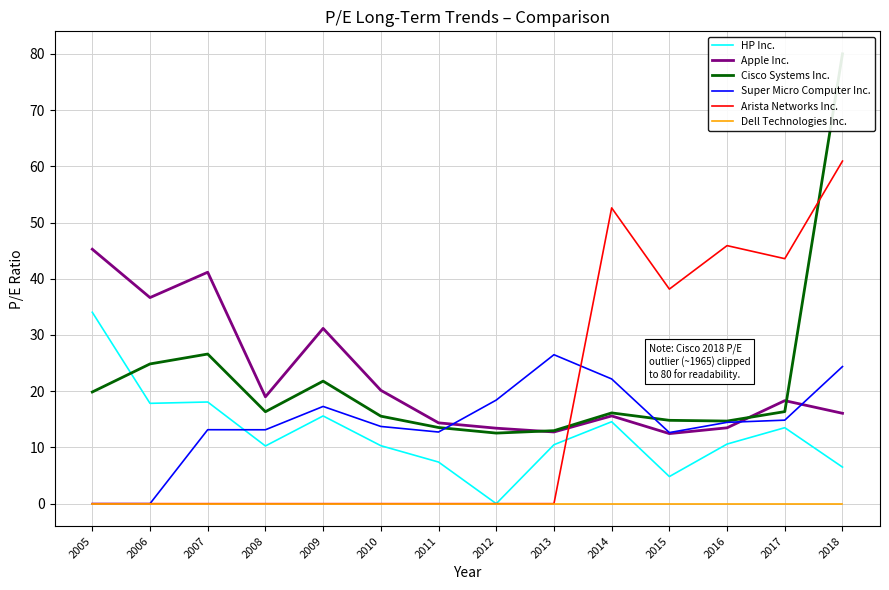

Is the value of Cisco Systems Inc. at 2015 greater than the value of Super Micro Computer Inc. at 2013?

No